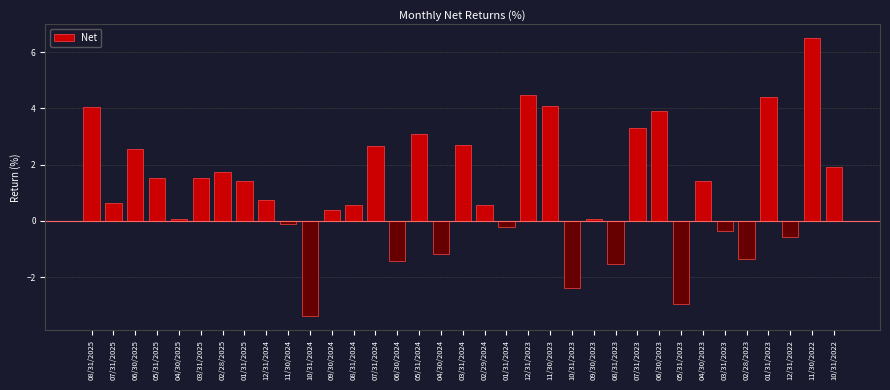

What is the label of the 28th bar from the left?

05/31/2023